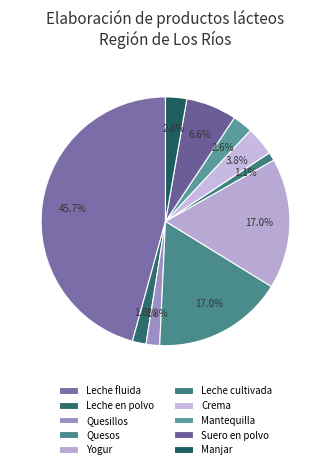

How many segments does this pie chart have?

10